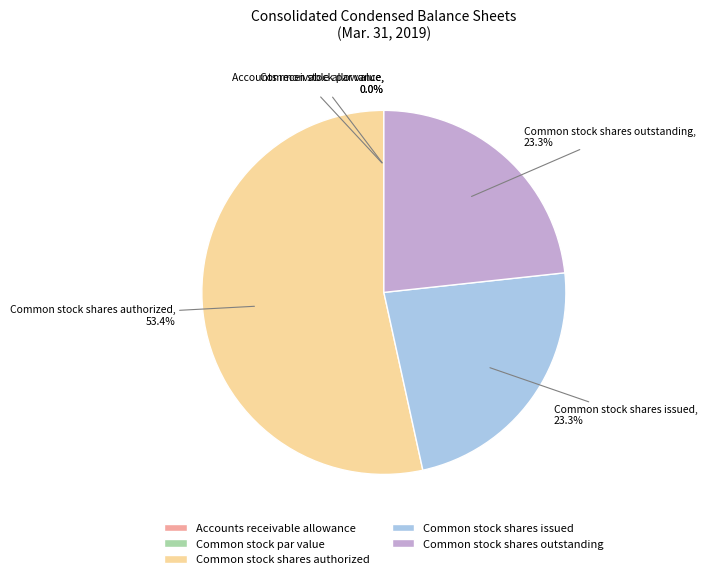

Which slice represents more than half of the pie?

Common stock shares authorized